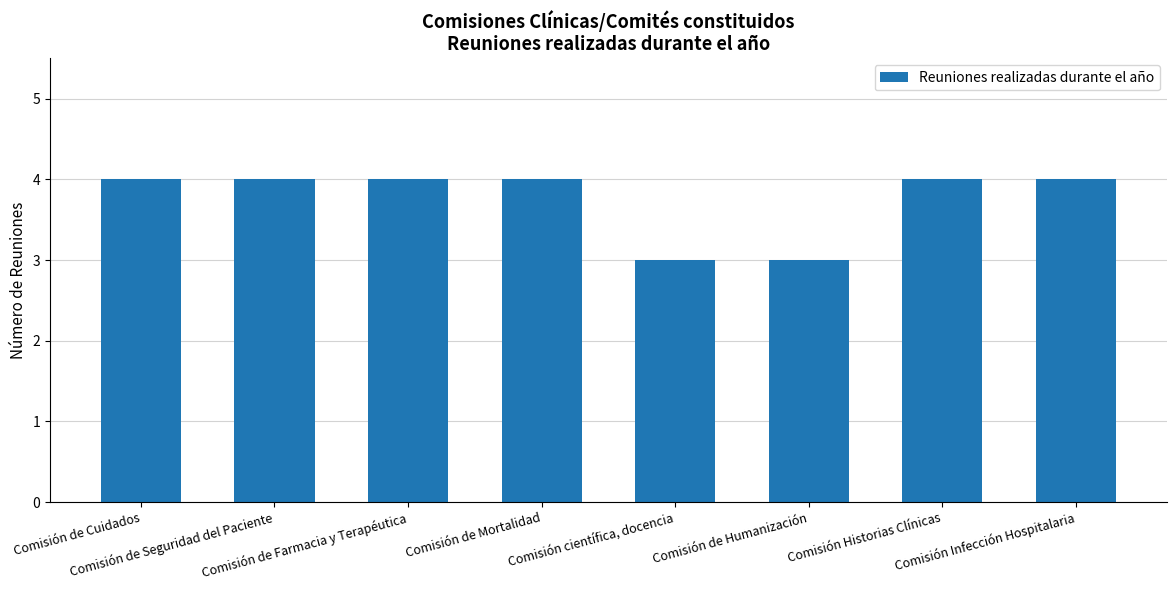

What is the minimum value shown in the chart?

3